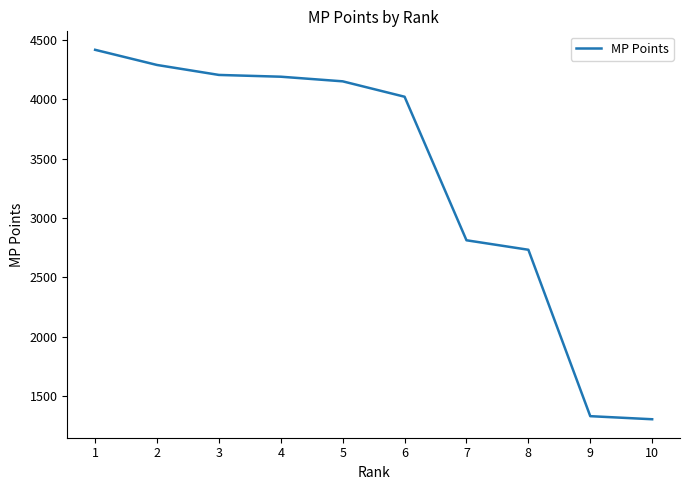

Between 6 and 9, which is larger?

6